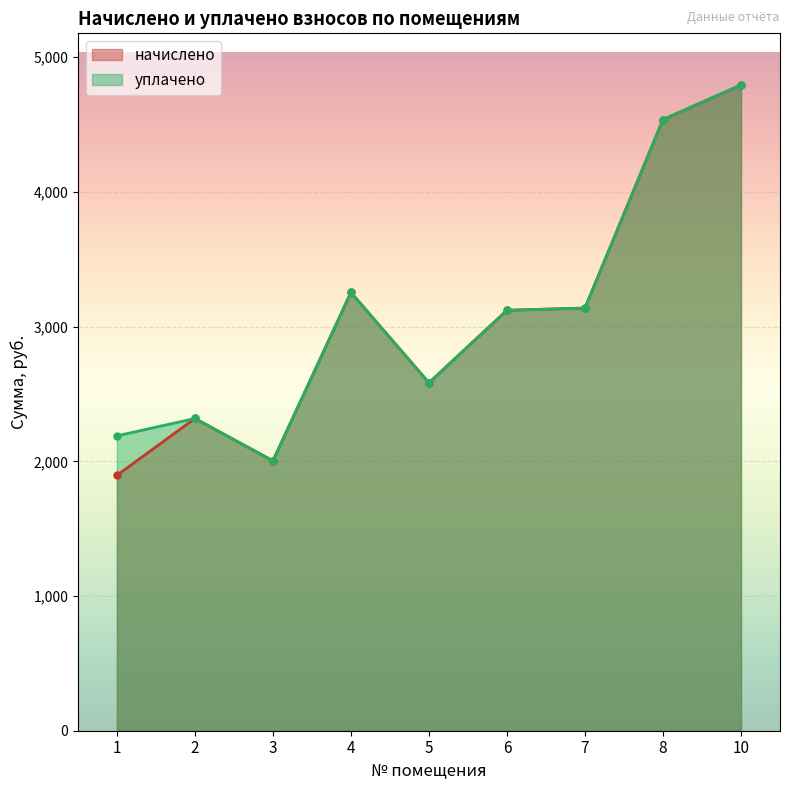

What is the value of the начислено point at the 3rd from the left?

2003.8